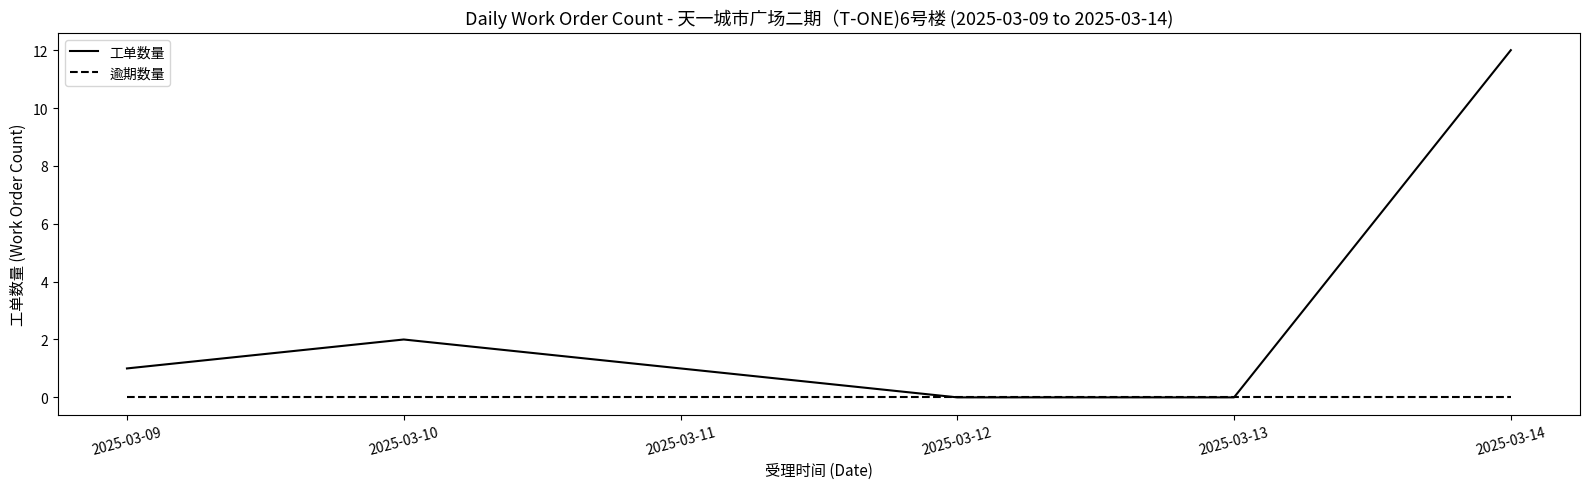

Where is 工单数量 nearest to the value 6?

2025-03-10